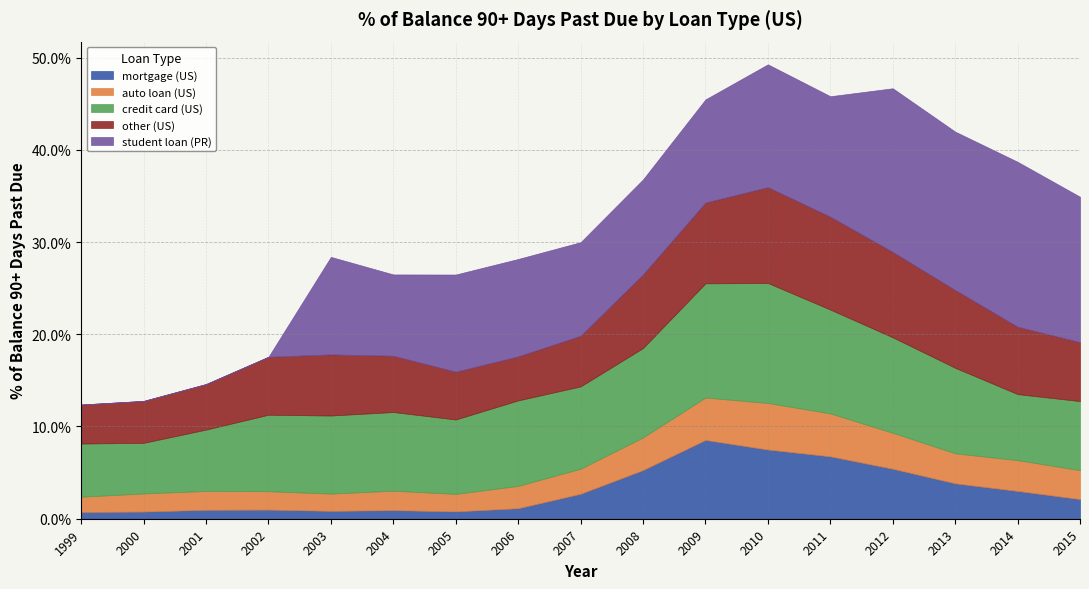

Reading left to right, extract all data points from this chart.

mortgage (US): 1999=0.0	2000=0.0	2001=0.0	2002=0.0	2003=0.0	2004=0.0	2005=0.0	2006=0.0	2007=0.0	2008=0.1	2009=0.1	2010=0.1	2011=0.1	2012=0.1	2013=0.0	2014=0.0	2015=0.0
auto loan (US): 1999=0.0	2000=0.0	2001=0.0	2002=0.0	2003=0.0	2004=0.0	2005=0.0	2006=0.0	2007=0.0	2008=0.0	2009=0.0	2010=0.1	2011=0.0	2012=0.0	2013=0.0	2014=0.0	2015=0.0
credit card (US): 1999=0.1	2000=0.1	2001=0.1	2002=0.1	2003=0.1	2004=0.1	2005=0.1	2006=0.1	2007=0.1	2008=0.1	2009=0.1	2010=0.1	2011=0.1	2012=0.1	2013=0.1	2014=0.1	2015=0.1
other (US): 1999=0.0	2000=0.0	2001=0.0	2002=0.1	2003=0.1	2004=0.1	2005=0.1	2006=0.0	2007=0.1	2008=0.1	2009=0.1	2010=0.1	2011=0.1	2012=0.1	2013=0.1	2014=0.1	2015=0.1
student loan (PR): 1999=0.0	2000=0.0	2001=0.0	2002=0.0	2003=0.1	2004=0.1	2005=0.1	2006=0.1	2007=0.1	2008=0.1	2009=0.1	2010=0.1	2011=0.1	2012=0.2	2013=0.2	2014=0.2	2015=0.2